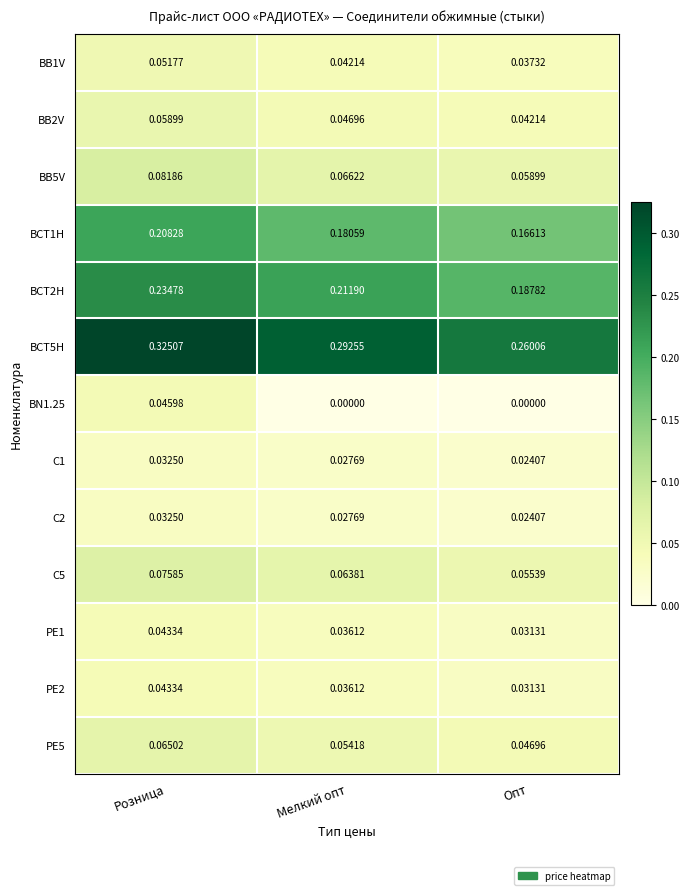

At which category does the chart reach its peak across all series?

Розница